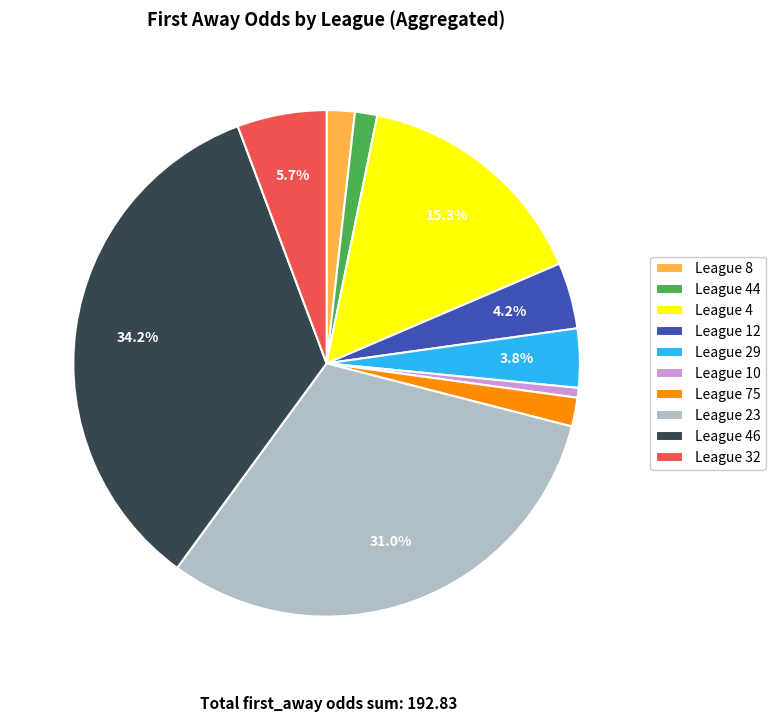

What portion of the pie excludes League 4?

84.7%